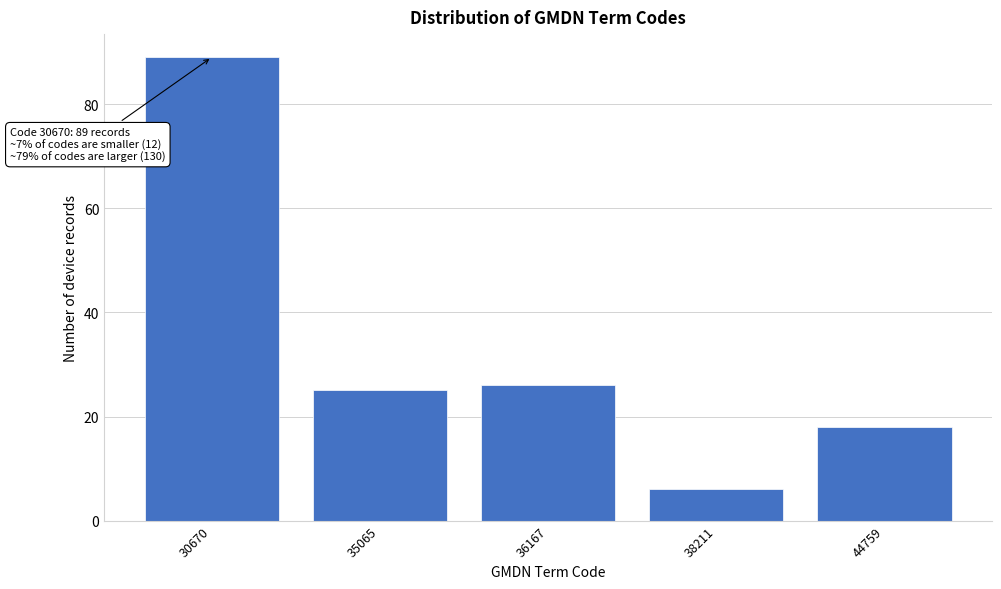

Reading left to right, extract all data points from this chart.

89	25	26	6	18